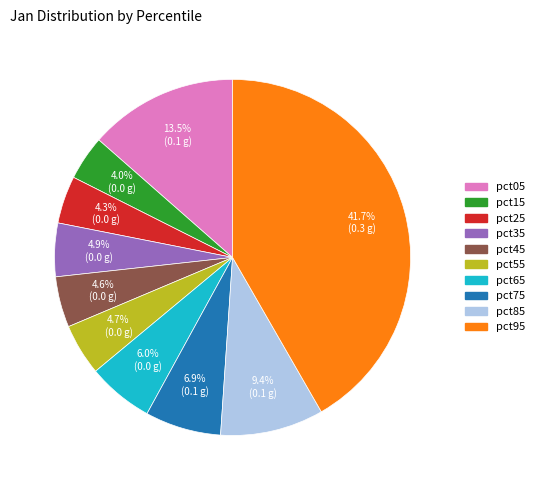

How many segments does this pie chart have?

10